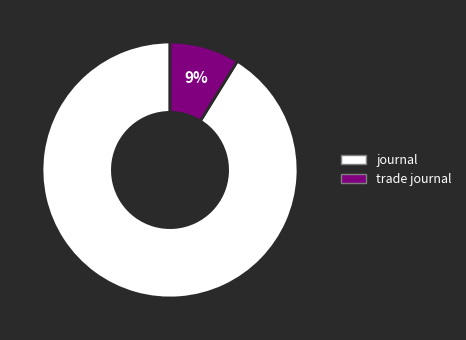

Combined, do trade journal and journal account for over 50%?

Yes